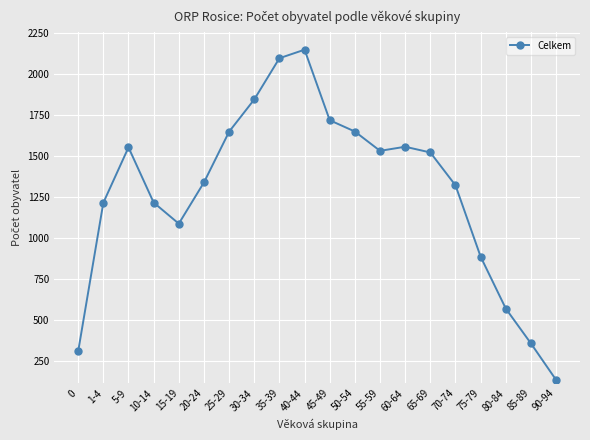

What is the value of the 17th point from the left?

885